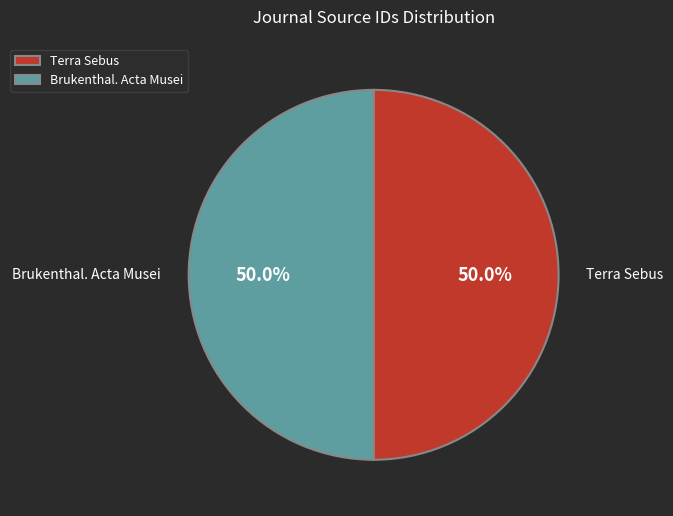

Count the number of slices in the pie.

2